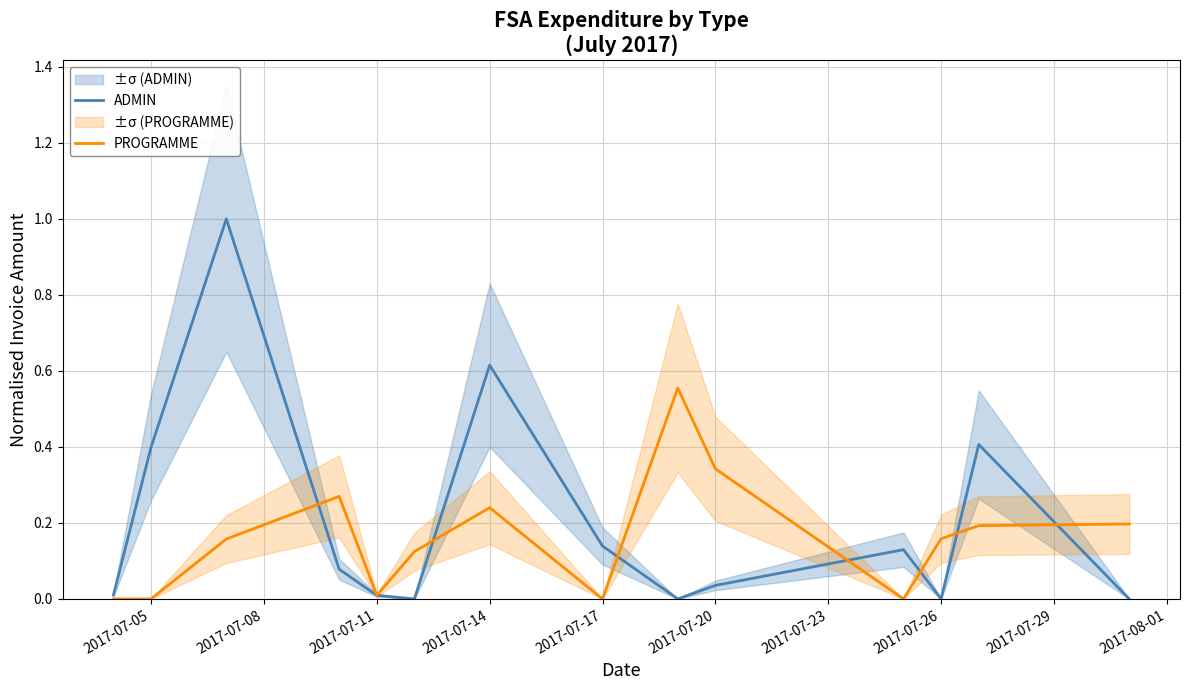

What is the difference between the second highest and minimum values in the ADMIN series?

0.6